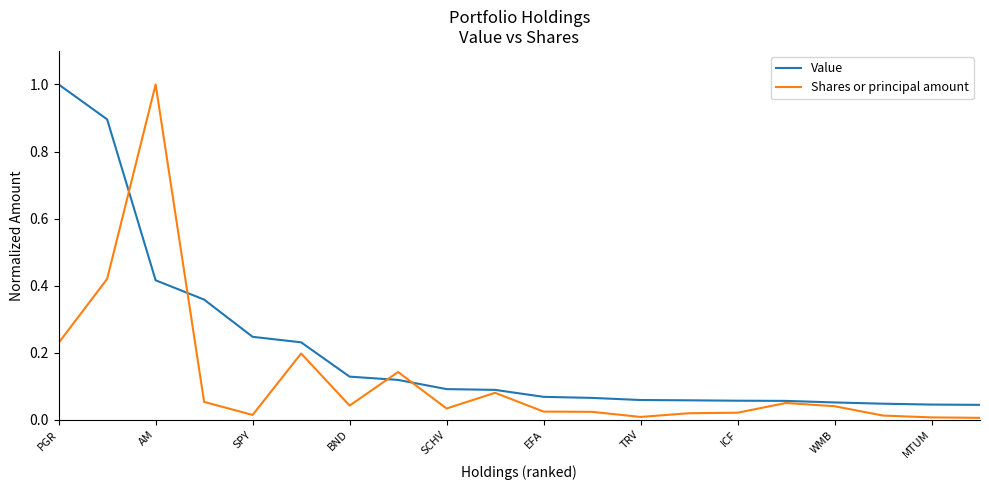

Which series has the largest range (max minus min)?

Shares or principal amount